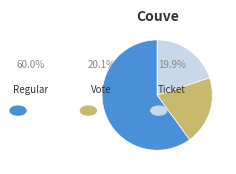

Is there a majority slice in this chart?

Yes